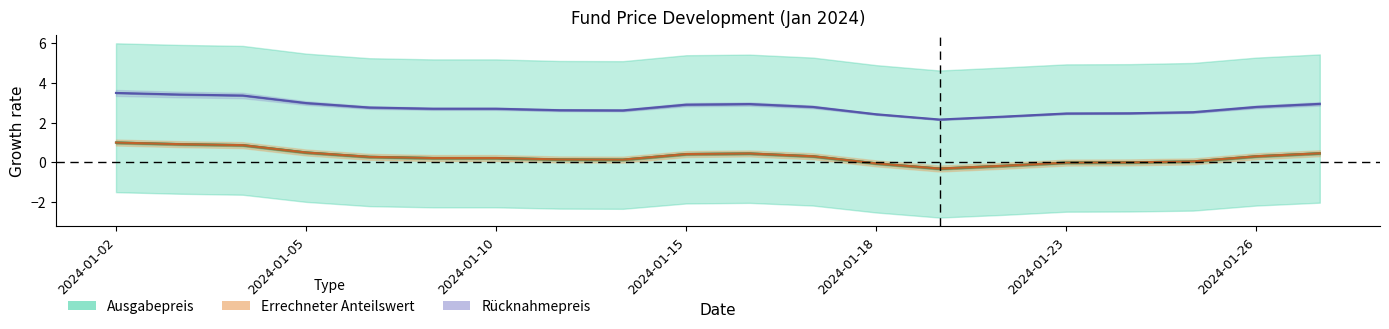

Which series changed the most between 2024-01-10 and 2024-01-29?

Ausgabepreis